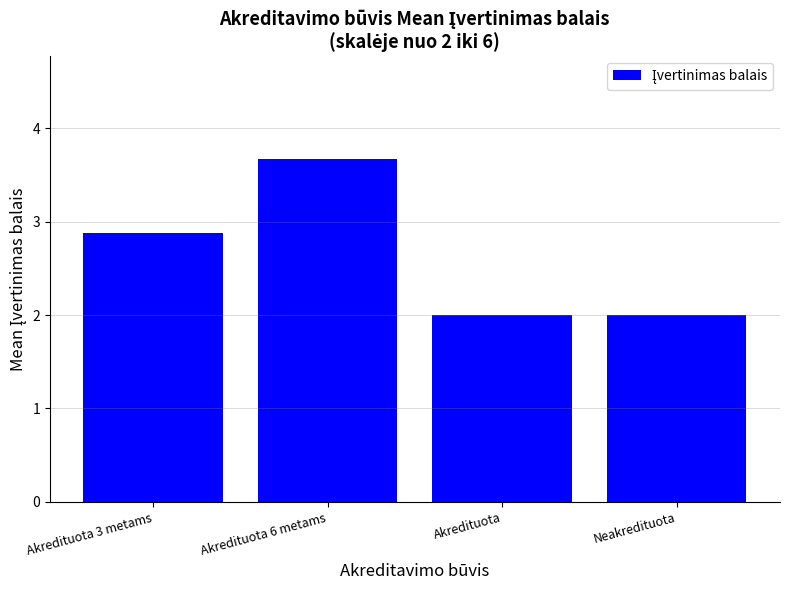

What is the label of the 1st bar from the left?

Akredituota 3 metams